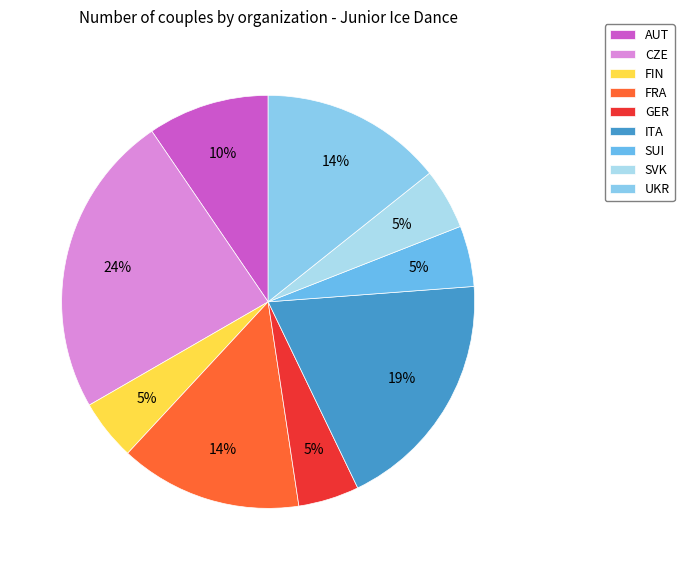

Rank the categories by value from highest to lowest.

CZE, ITA, FRA, UKR, AUT, FIN, GER, SUI, SVK